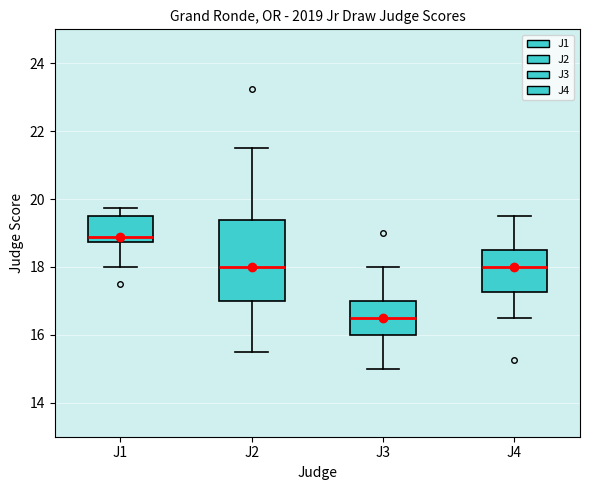

Which box has the lowest median line?

J3